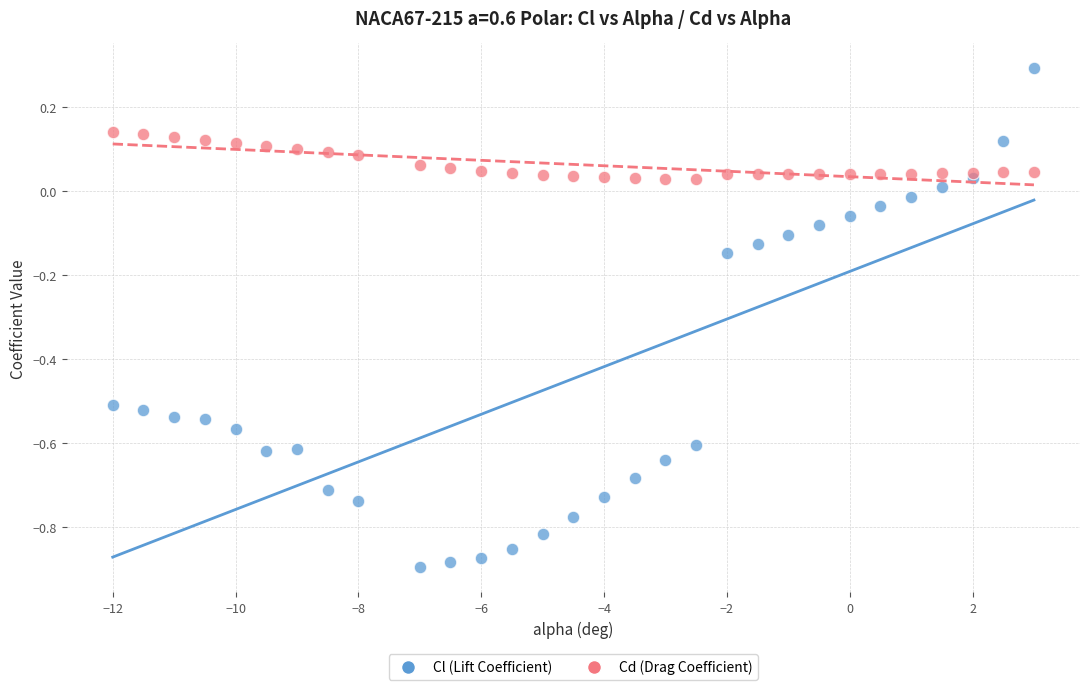

Which series contains the lowest Y value?

Cl (Lift Coefficient)